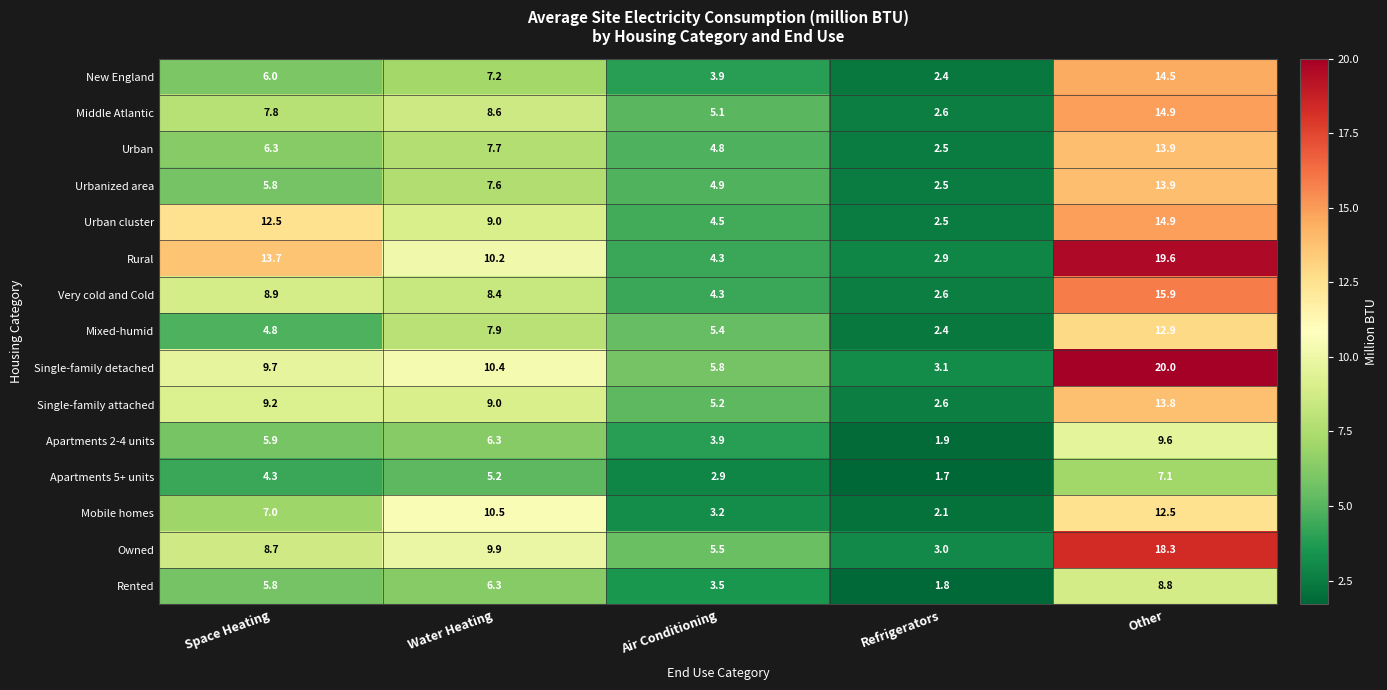

Which series has the widest spread of values?

Single-family detached